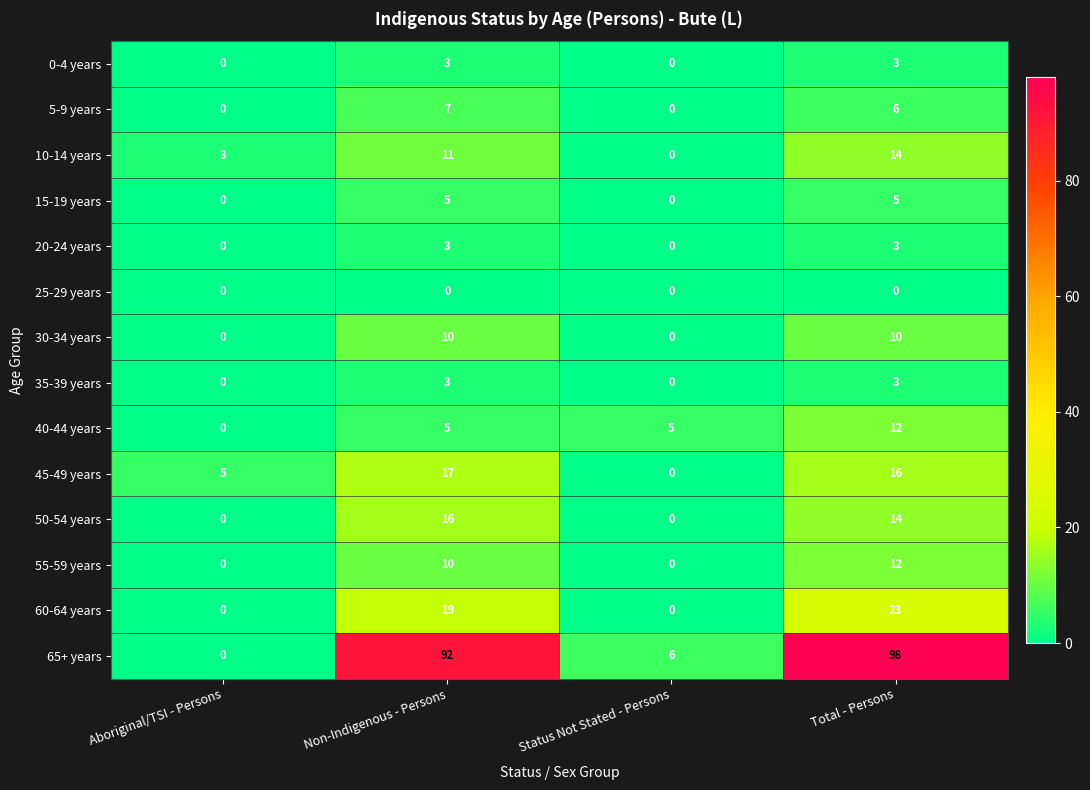

How many positive values does the 50-54 years series have?

2